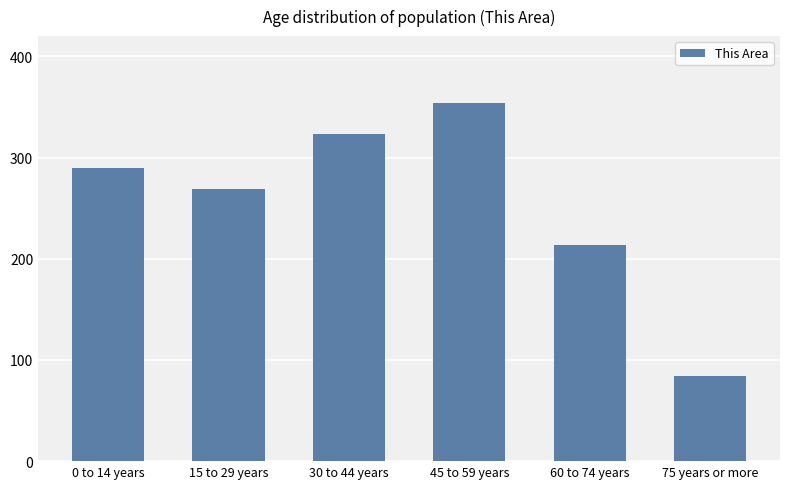

What position from the left is 60 to 74 years?

5